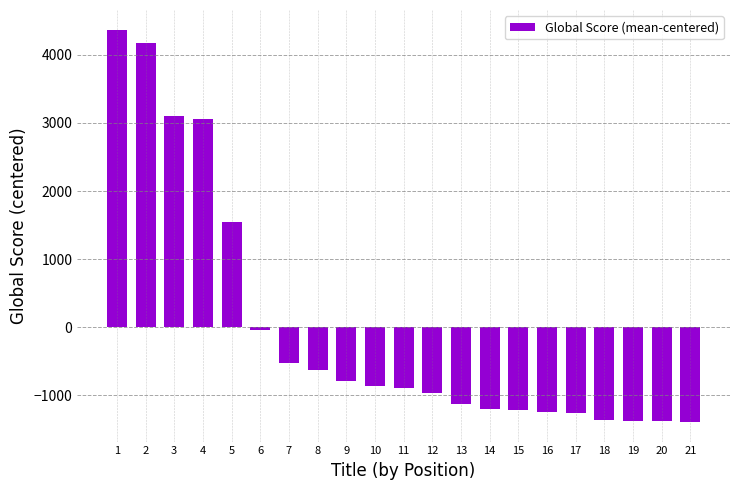

Are the bars horizontal?

No